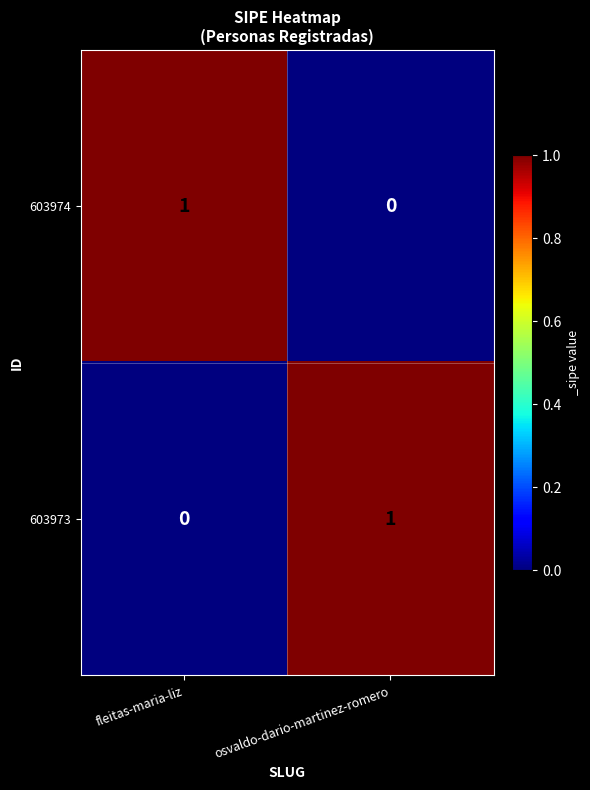

Where is 603973 nearest to the value 0?

fleitas-maria-liz